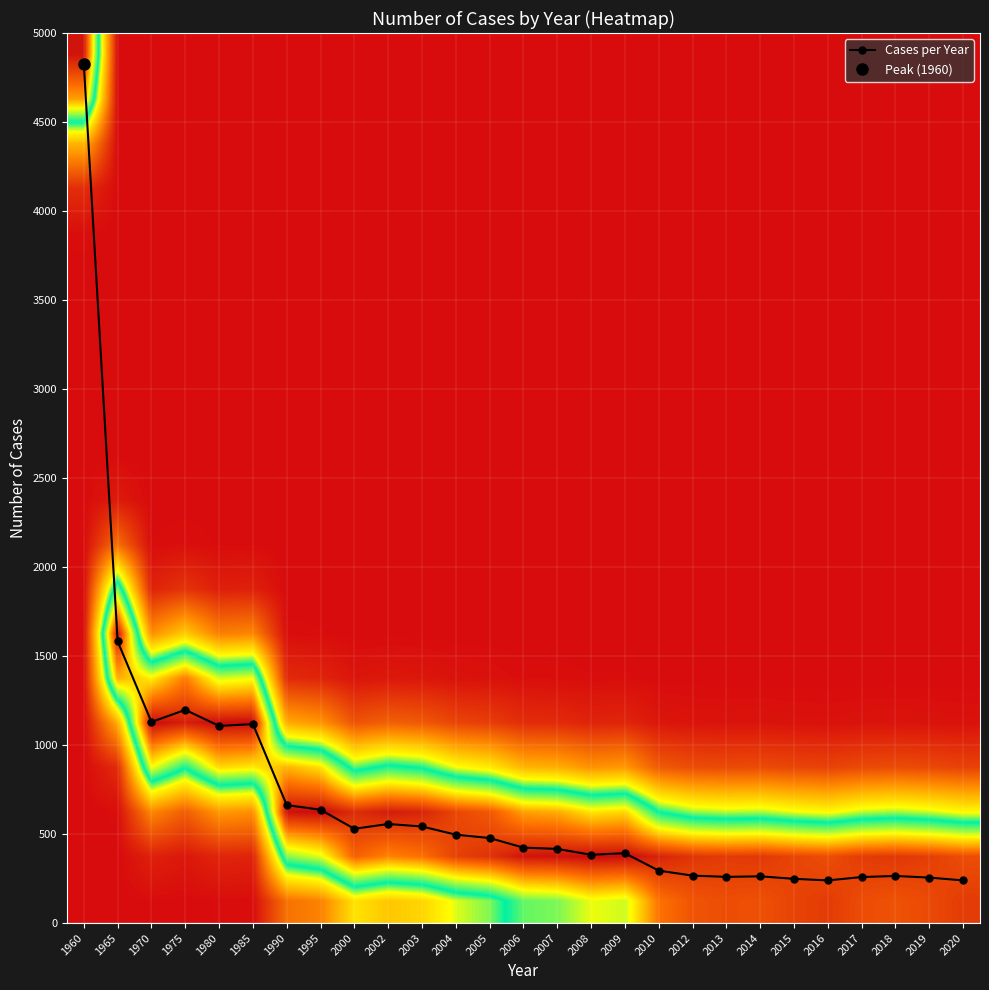

True or false: Cases per Year has a value of 350 at 1990.

False